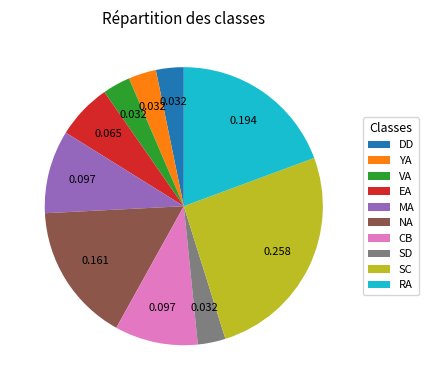

Does VA represent more than half of the total?

No